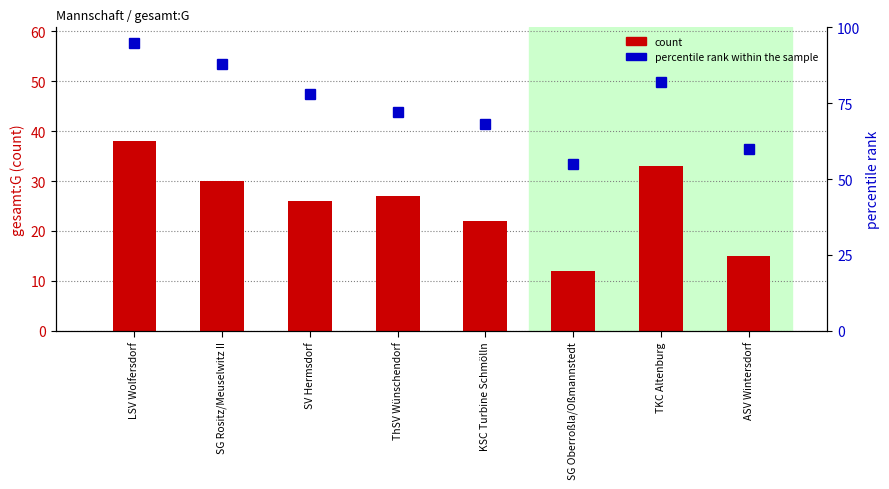

Reading right to left, transcribe all the data shown in this chart.

count: ASV Wintersdorf=15	TKC Altenburg=33	SG Oberroßla/Oßmannstedt=12	KSC Turbine Schmölln=22	ThSV Wünschendorf=27	SV Hermsdorf=26	SG Rositz/Meuselwitz II=30	LSV Wolfersdorf=38
percentile rank within the sample: ASV Wintersdorf=60	TKC Altenburg=82	SG Oberroßla/Oßmannstedt=55	KSC Turbine Schmölln=68	ThSV Wünschendorf=72	SV Hermsdorf=78	SG Rositz/Meuselwitz II=88	LSV Wolfersdorf=95